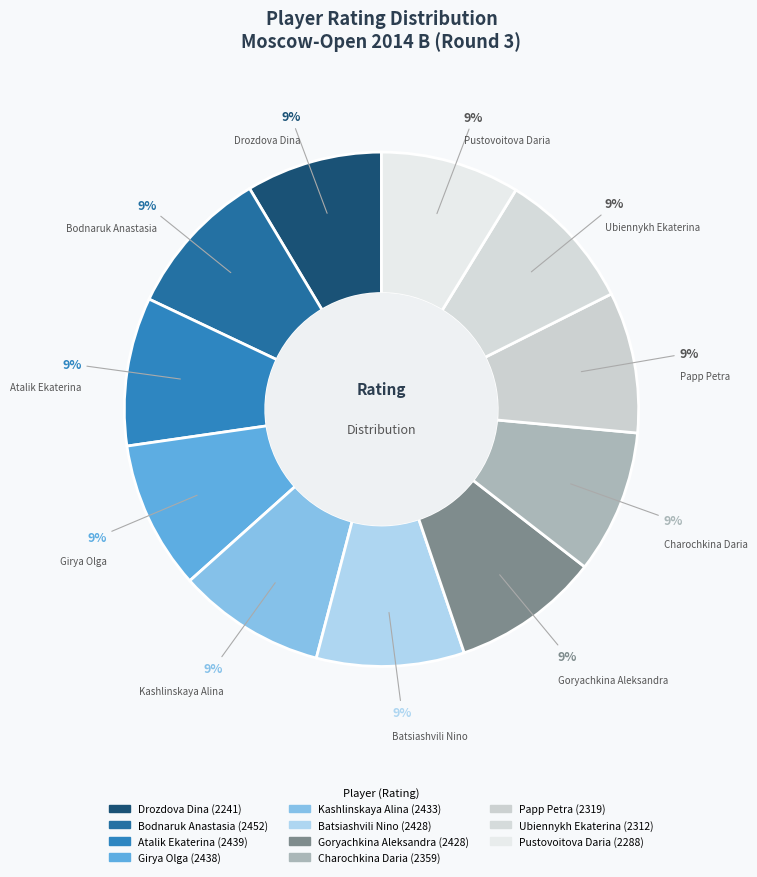

How many slices are in this pie chart?

11